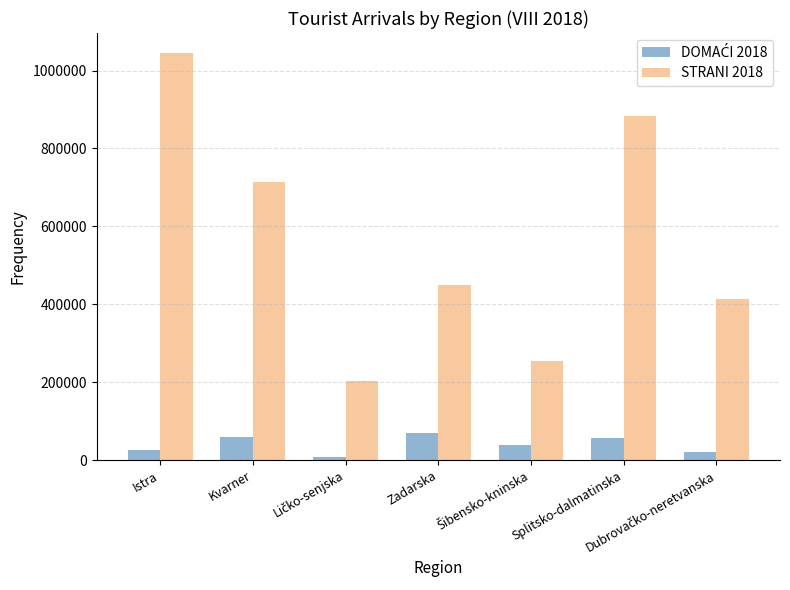

What is the difference between the highest and lowest values at Zadarska?

381097